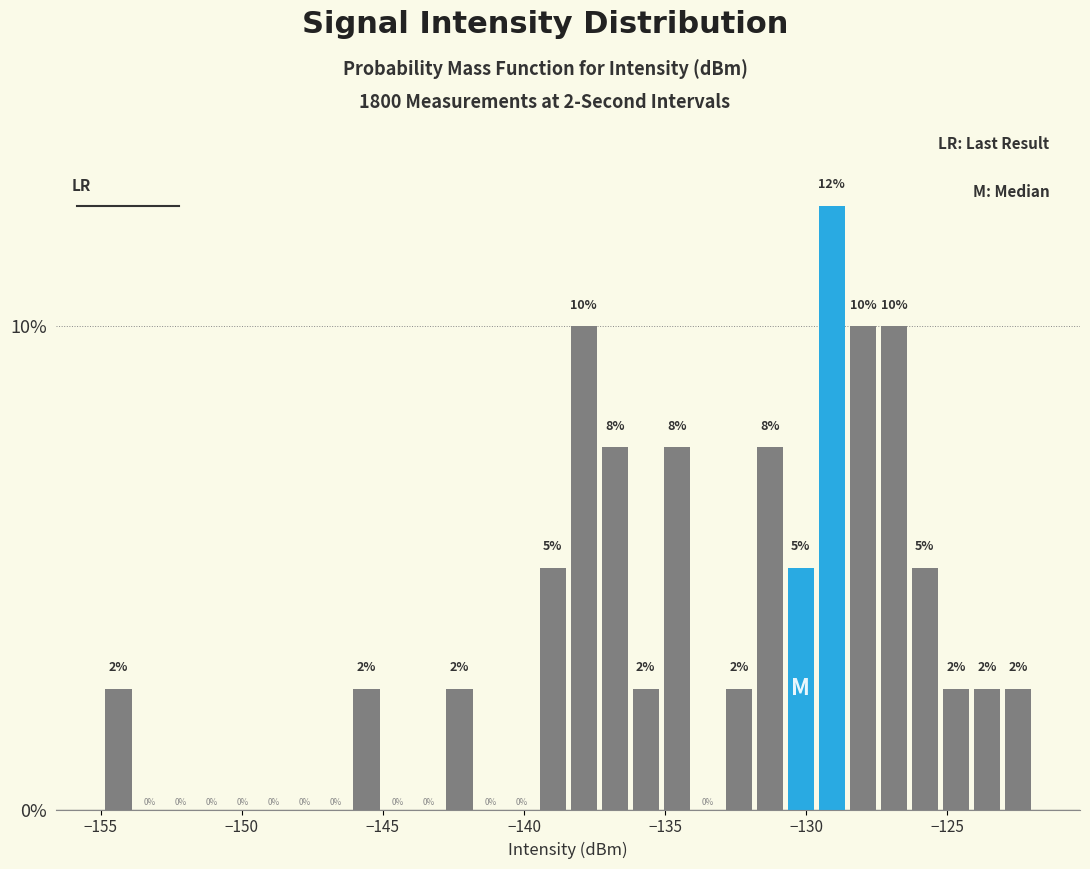

Read against the x-axis, roughly where is the centre of the tallest bar?

-129.0